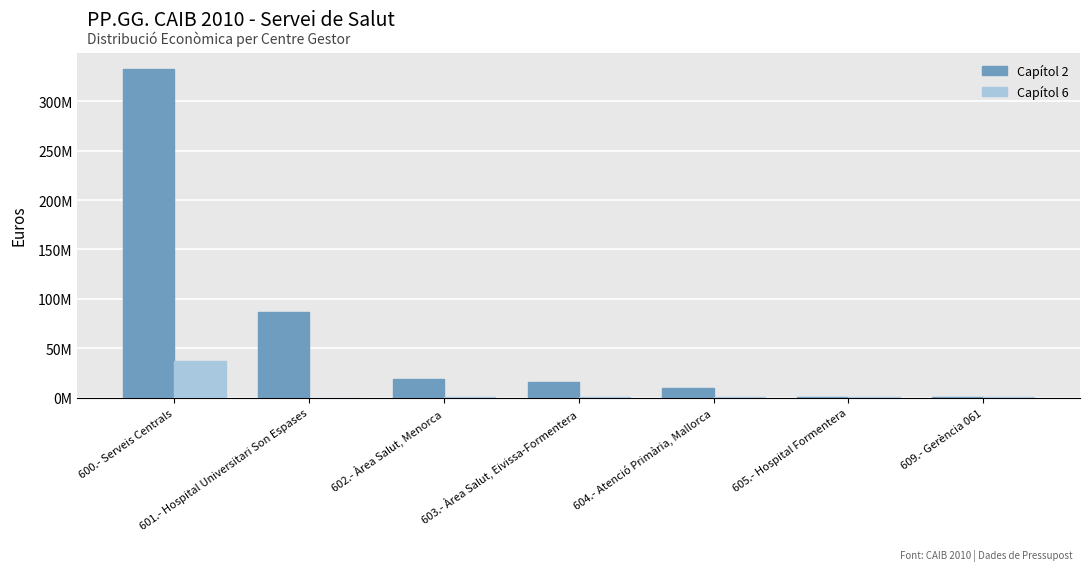

List the series in order of their peak value, lowest first.

Capítol 6, Capítol 2